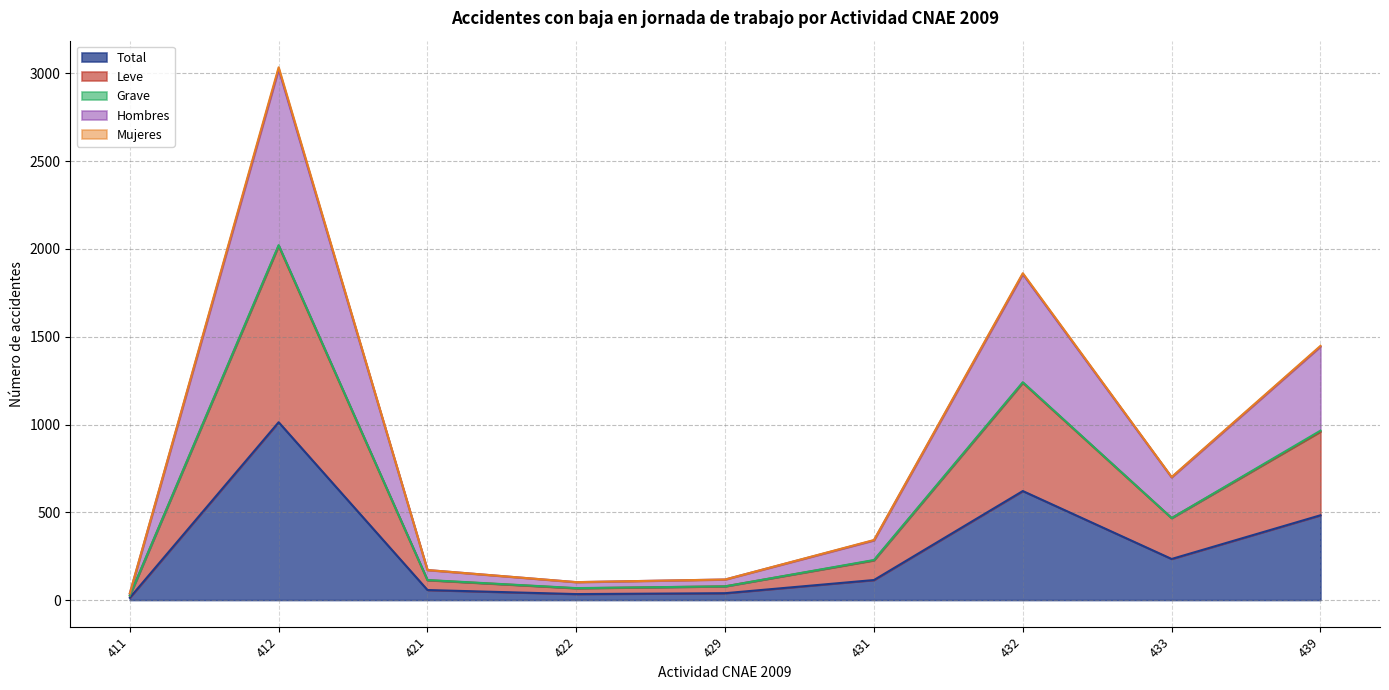

At which label does Total first exceed 114?

412